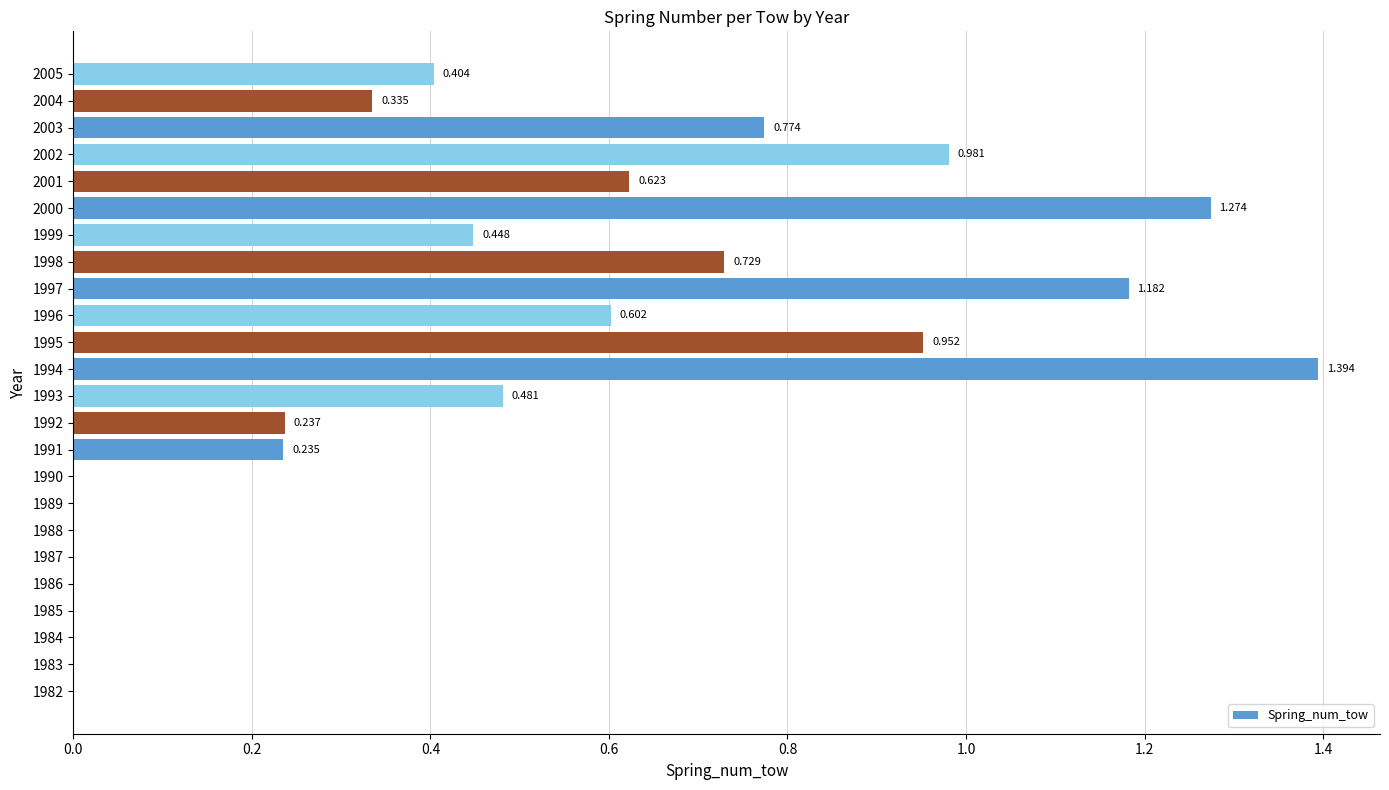

Are the bars horizontal?

Yes